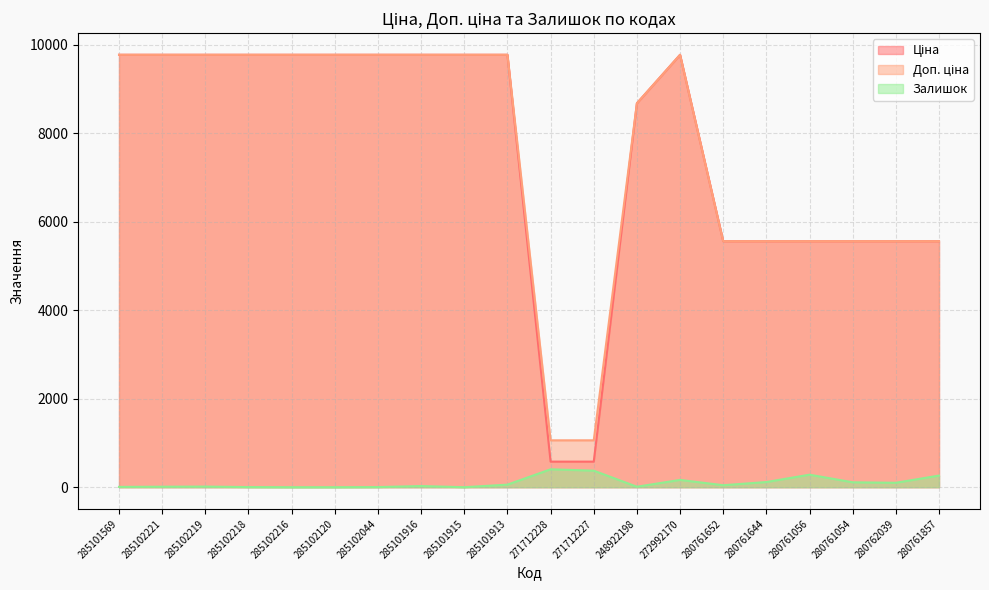

True or false: Доп. ціна has a value of 491.2 at 271712228.

False